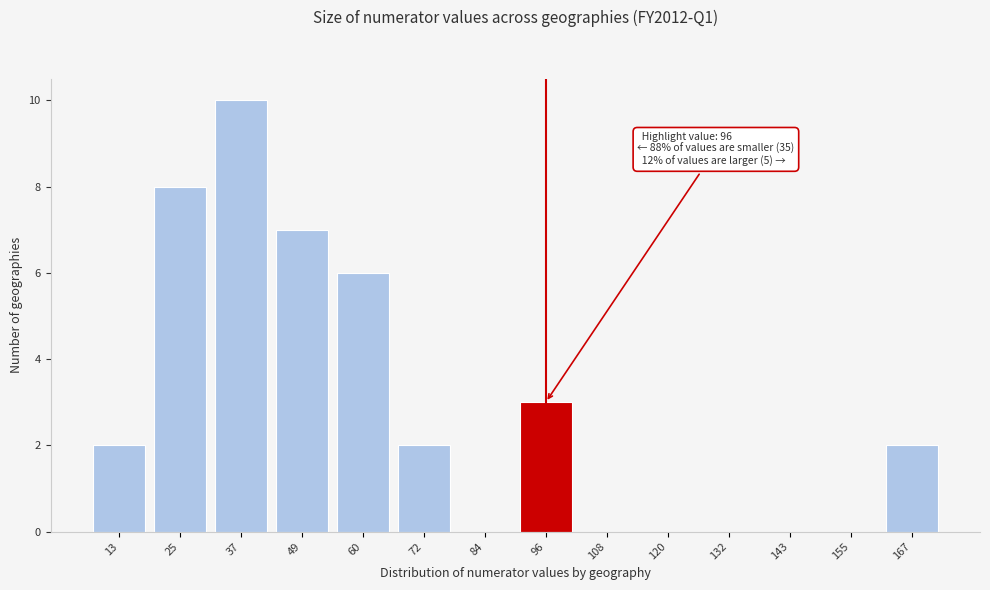

Reading left to right, what are all the values shown in this chart?

13=2	25=8	37=10	49=7	60=6	72=2	84=0	96=3	108=0	120=0	132=0	143=0	155=0	167=2